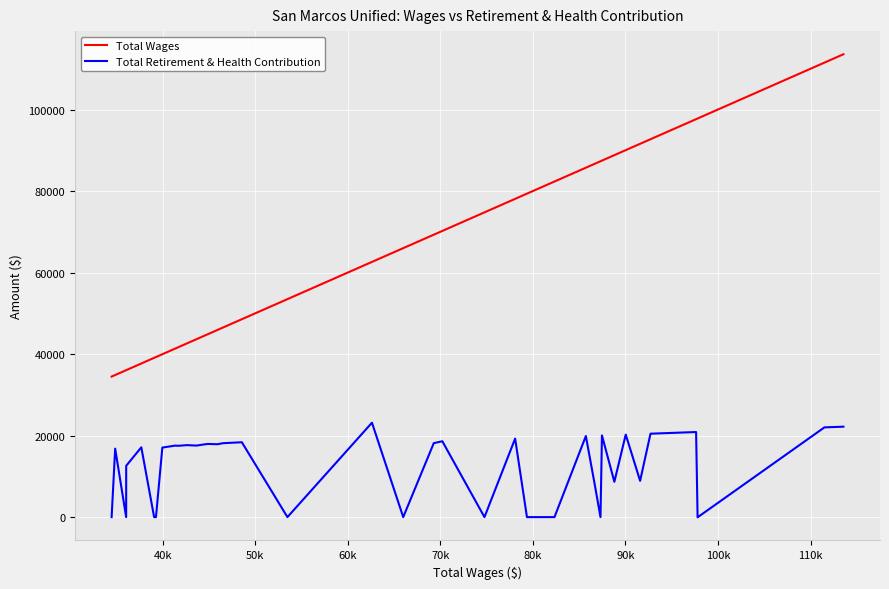

Which series has the largest total across all categories?

Total Wages